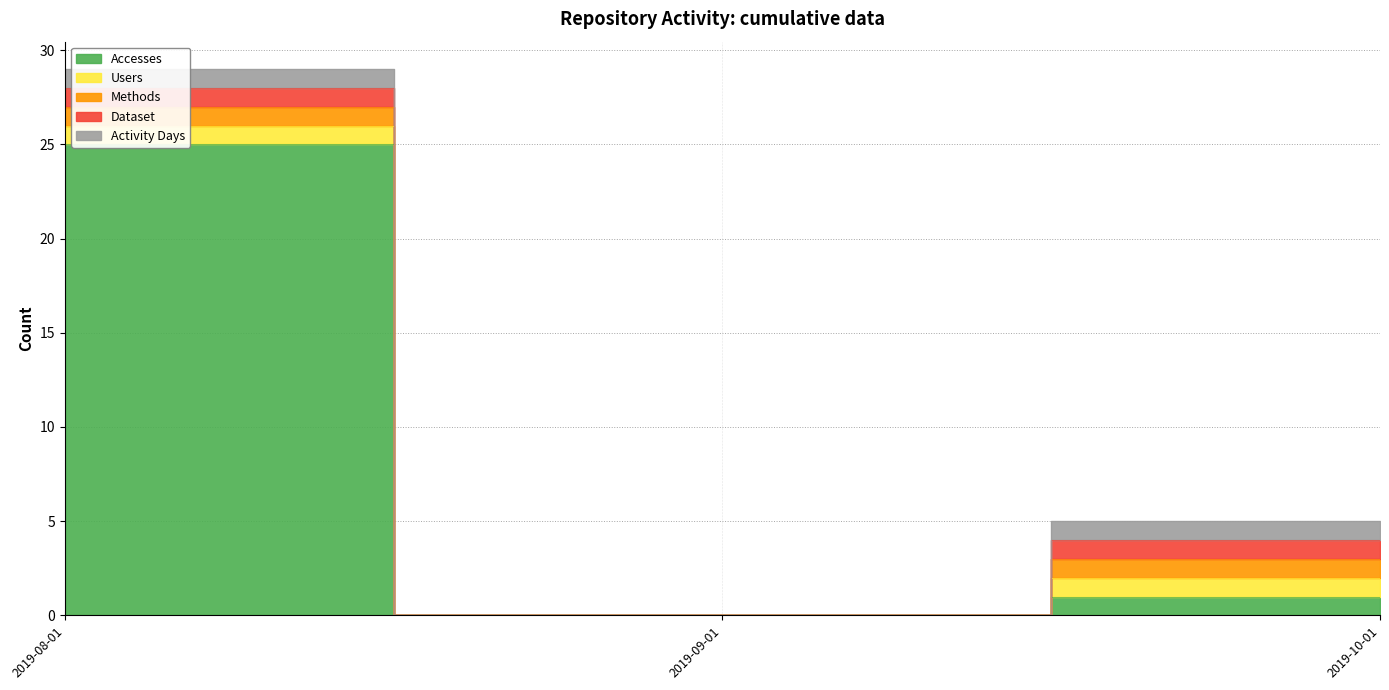

Reading left to right, extract all data points from this chart.

Accesses: 2019-08-01=25	2019-09-01=0	2019-10-01=1
Users: 2019-08-01=1	2019-09-01=0	2019-10-01=1
Methods: 2019-08-01=1	2019-09-01=0	2019-10-01=1
Dataset: 2019-08-01=1	2019-09-01=0	2019-10-01=1
Activity Days: 2019-08-01=1	2019-09-01=0	2019-10-01=1